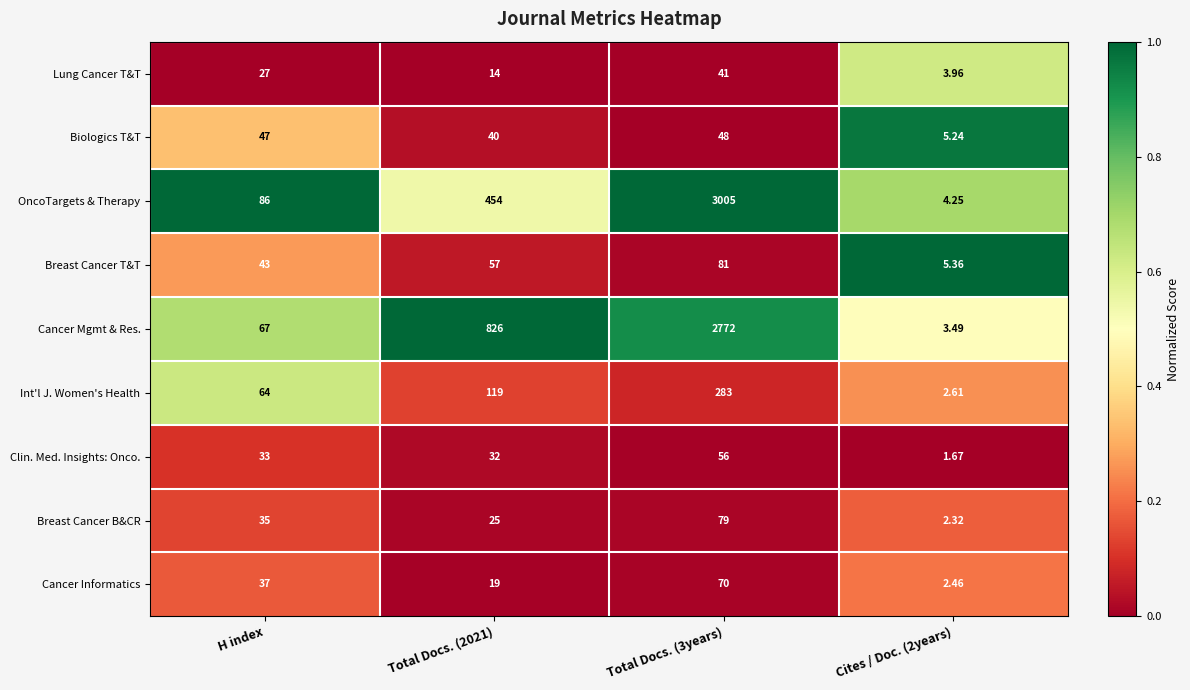

Between Total Docs. (2021) and Total Docs. (3years), which series saw the biggest shift?

OncoTargets & Therapy